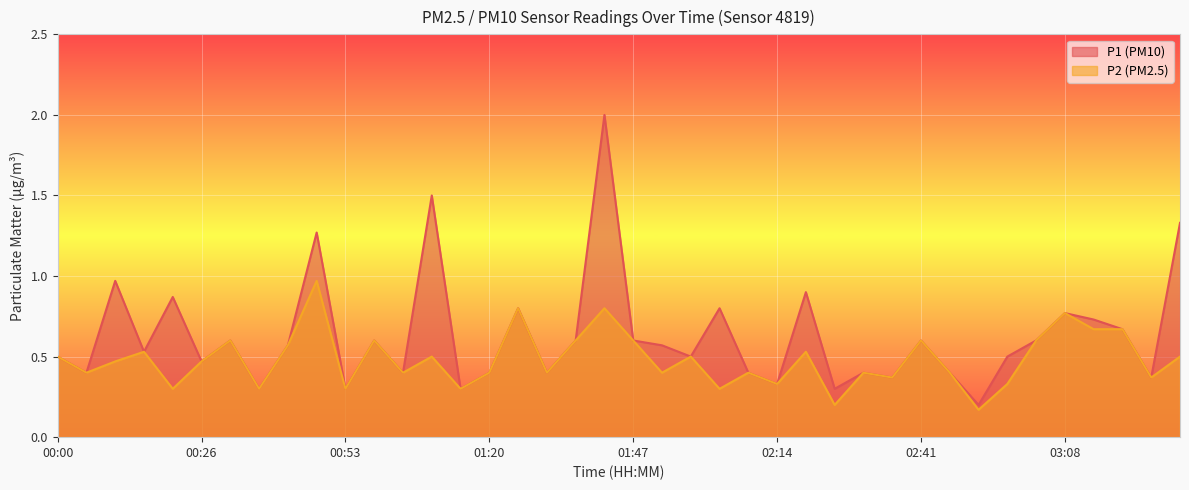

At 01:53, list the series in order from largest to smallest.

P1, P2